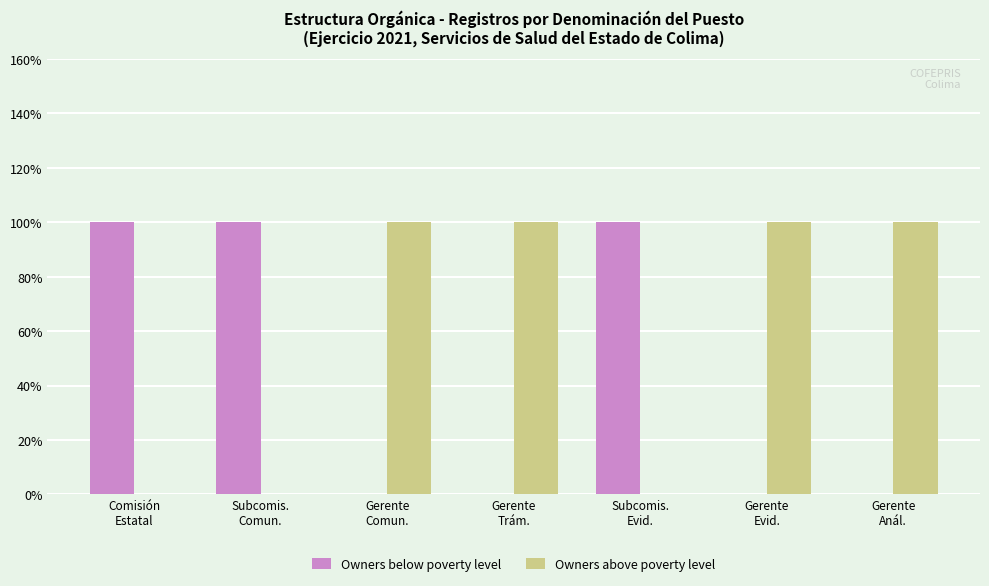

Which series has the largest total across all categories?

Owners above poverty level